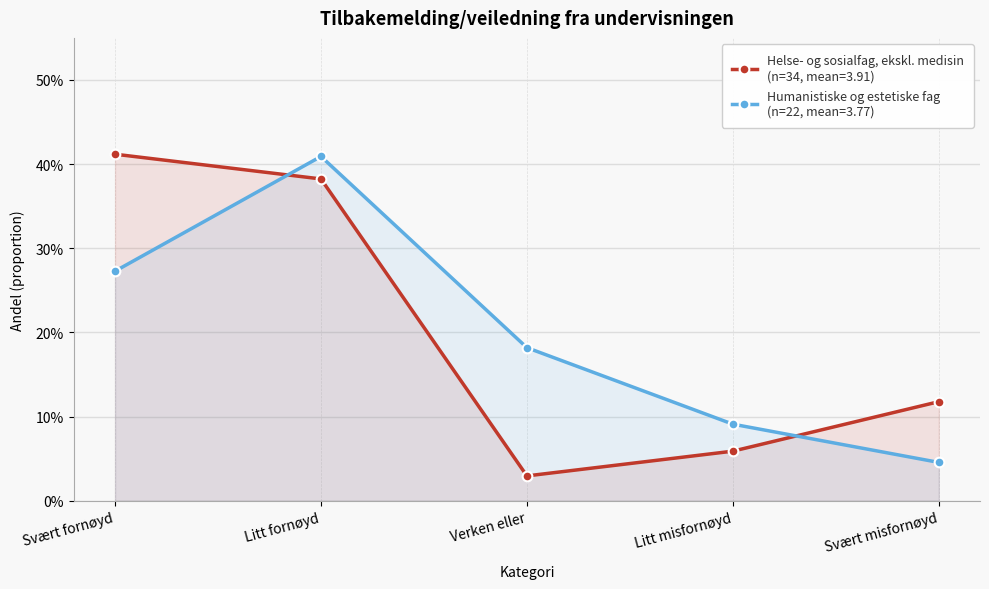

Is it true that Humanistiske og estetiske fag equals 0.3 at Svært fornøyd?

True